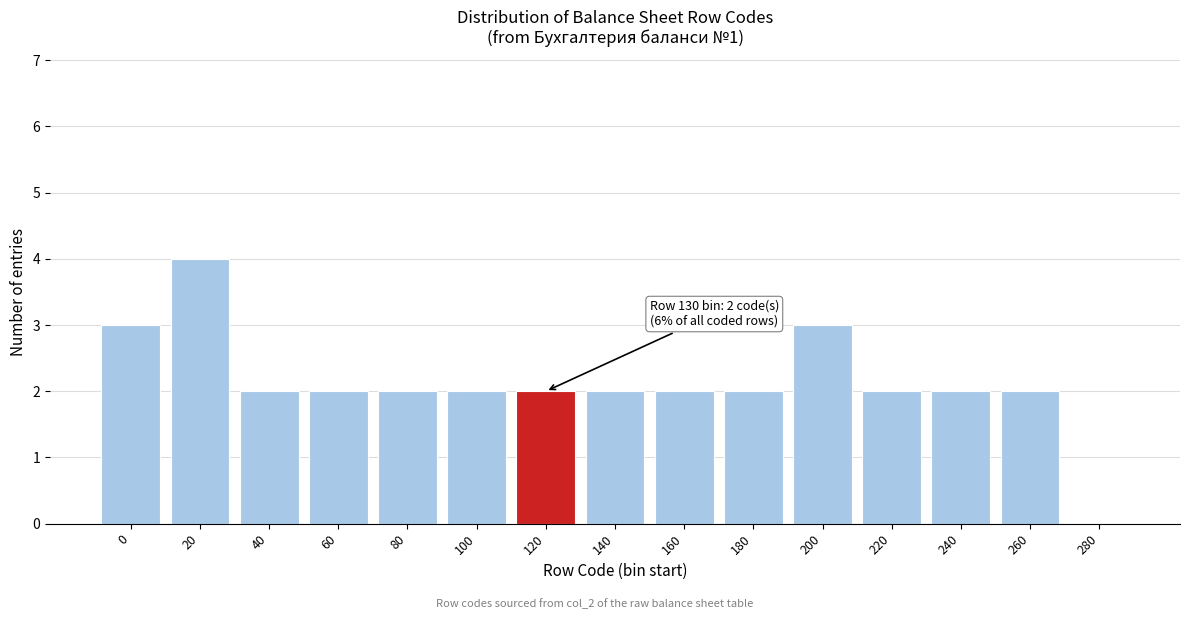

Reading left to right, extract all data points from this chart.

0=3	20=4	40=2	60=2	80=2	100=2	120=2	140=2	160=2	180=2	200=3	220=2	240=2	260=2	280=0